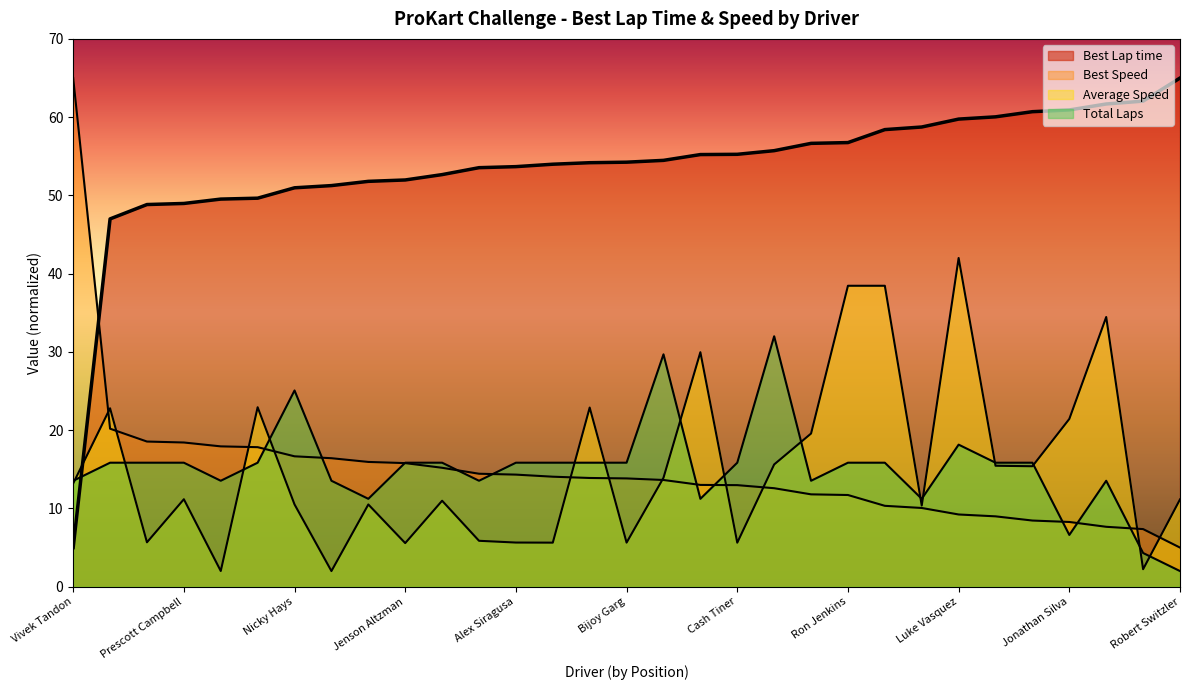

What are all the series names shown in the legend?

Best Lap time, Average Speed, Best Speed, Total Laps